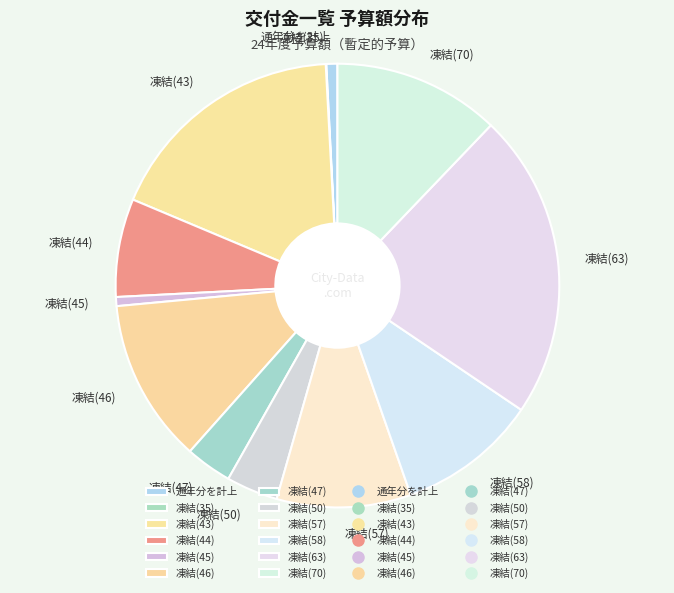

The 凍結(46) slice represents 24% of the pie. True or false?

False